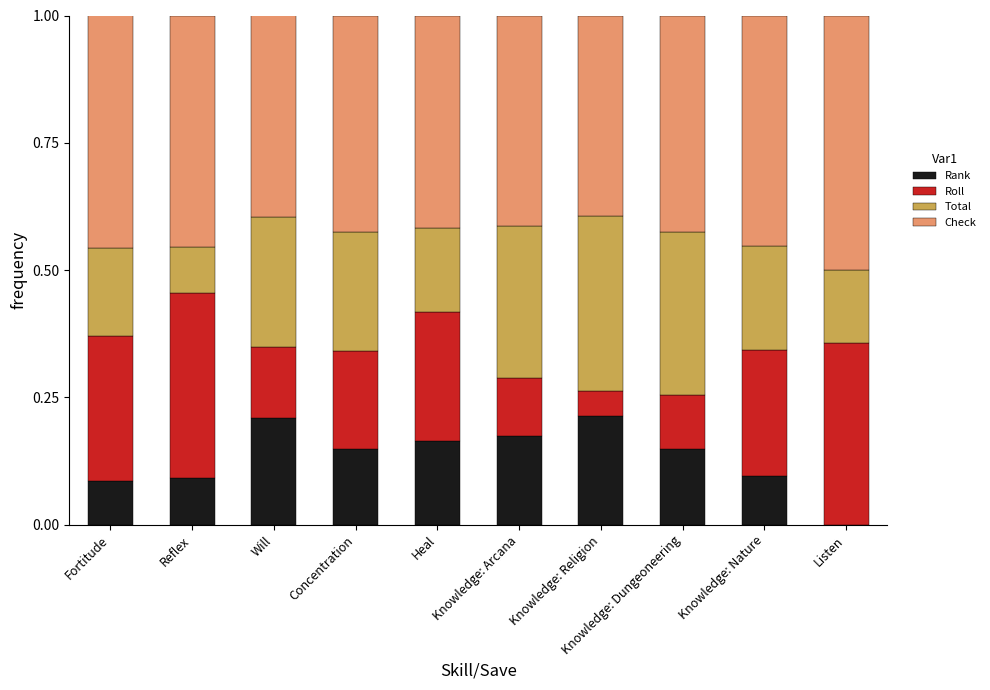

The Rank series shows 0.1 at Reflex. True or false?

True